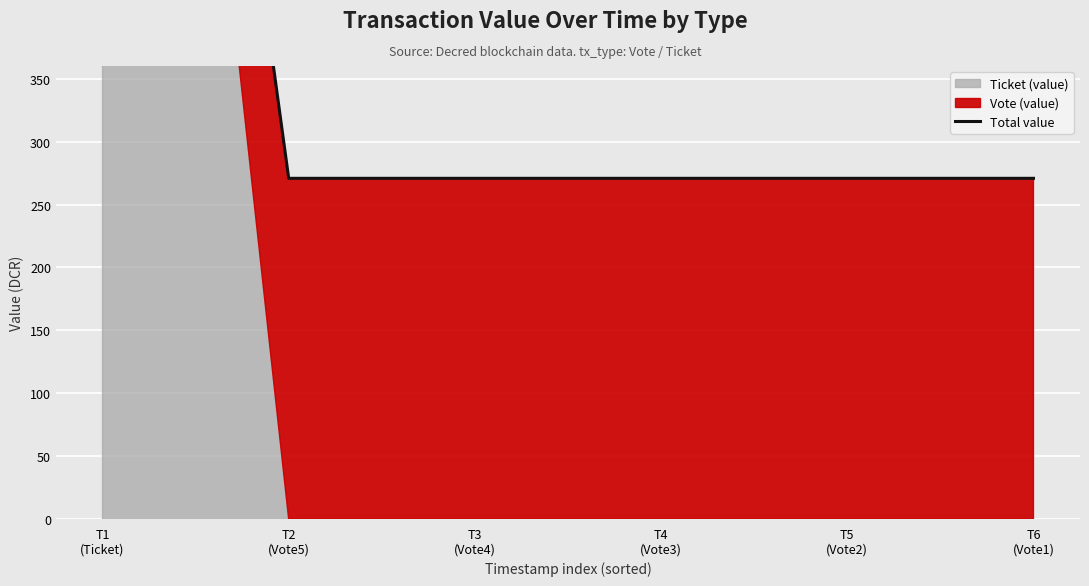

Reading left to right, extract all data points from this chart.

1354.1	270.8	270.8	270.8	270.8	270.8